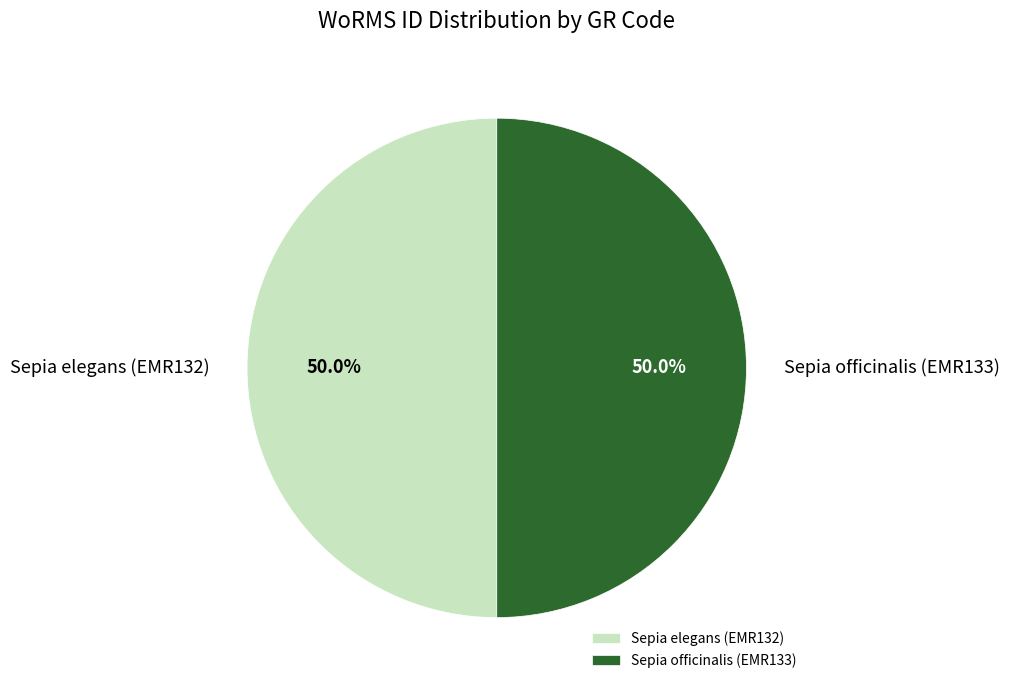

Approximately how many times larger is the value at Sepia officinalis (EMR133) compared to Sepia elegans (EMR132)?

1.0